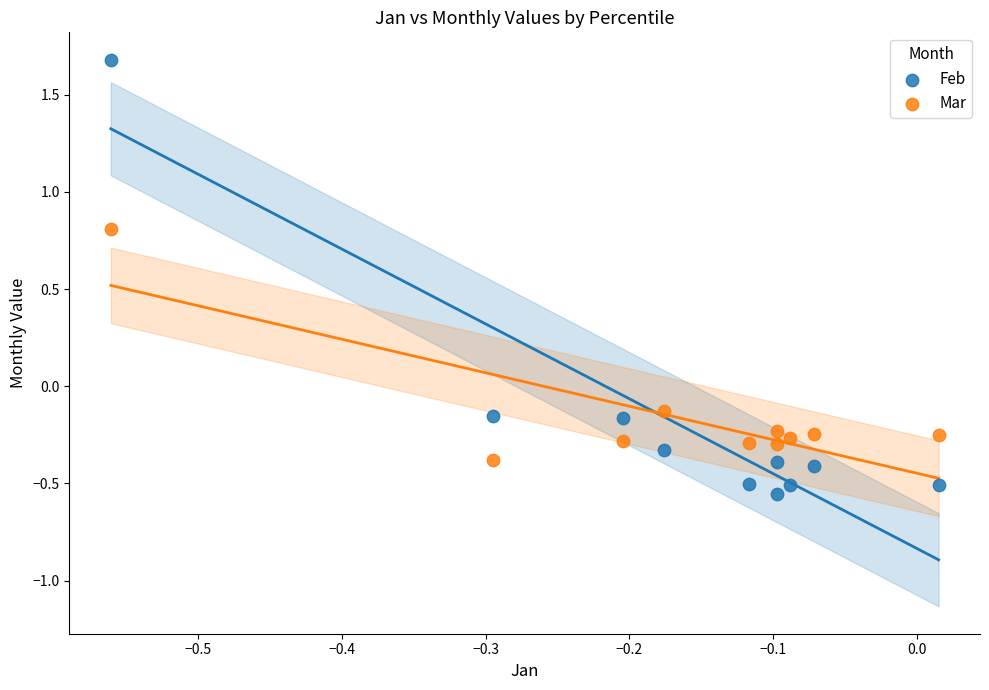

Which series has the largest Y range (max minus min)?

Feb